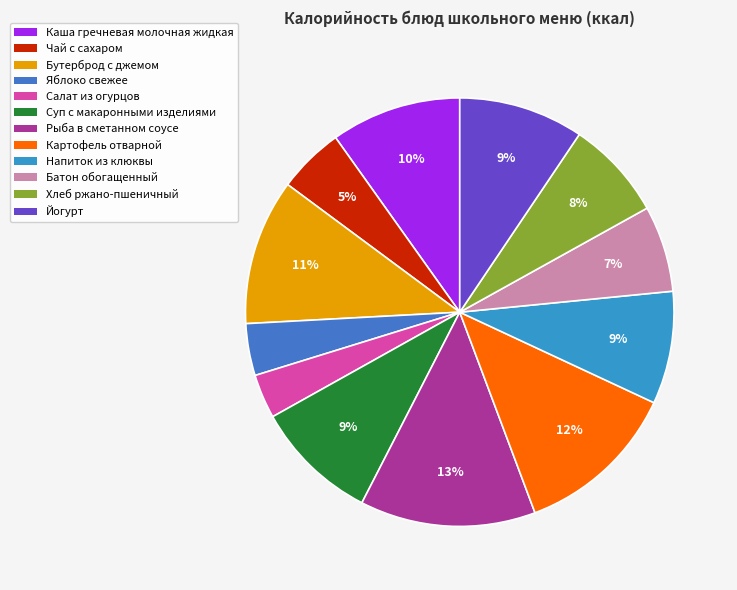

How many slices are in this pie chart?

12